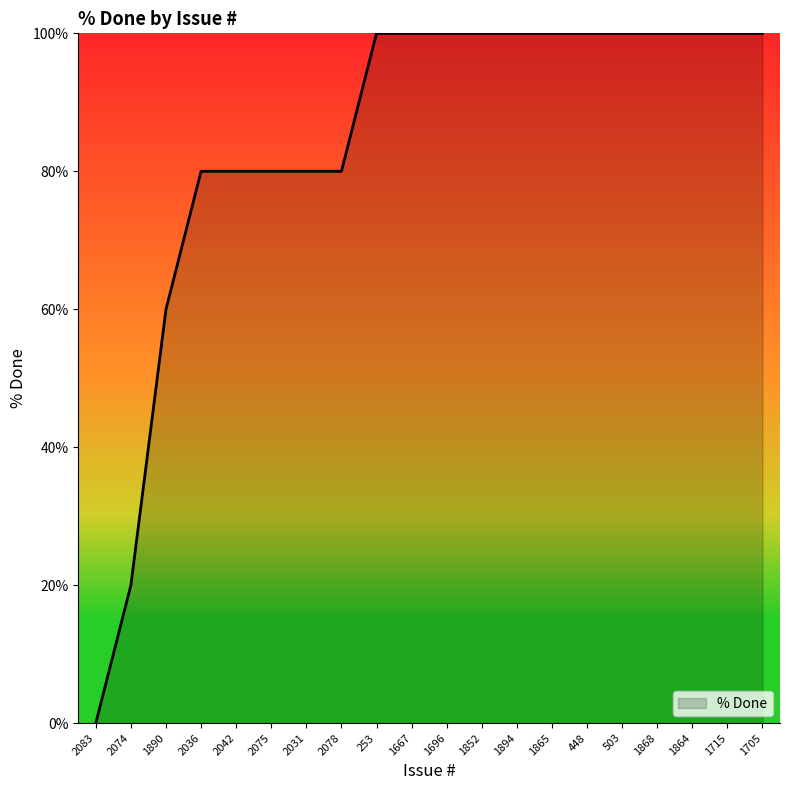

Which has a higher value, 2036 or 1865?

1865